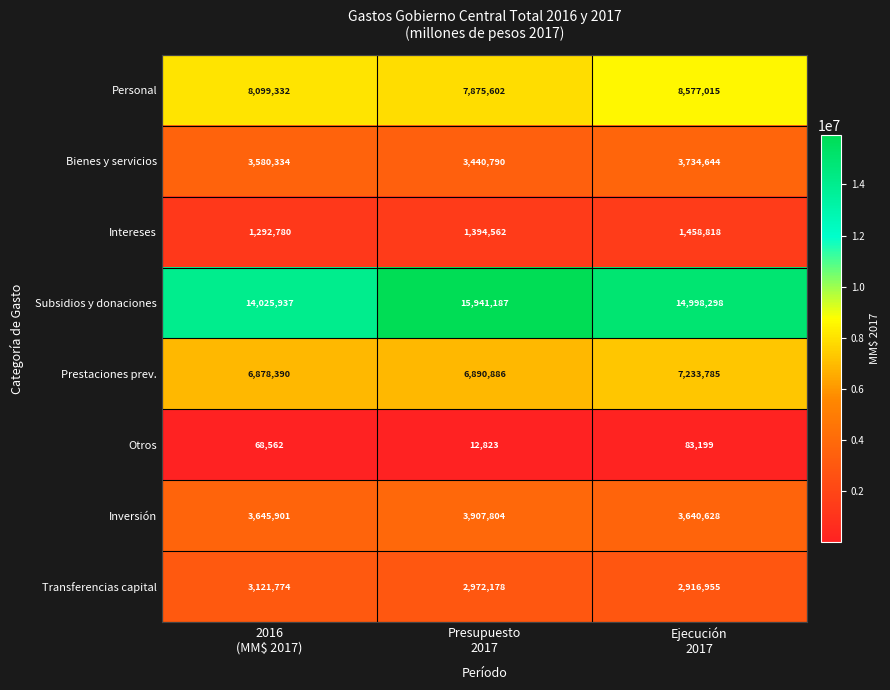

At Presupuesto
2017, list the series in order from smallest to largest.

Otros, Intereses, Transferencias capital, Bienes y servicios, Inversión, Prestaciones prev., Personal, Subsidios y donaciones